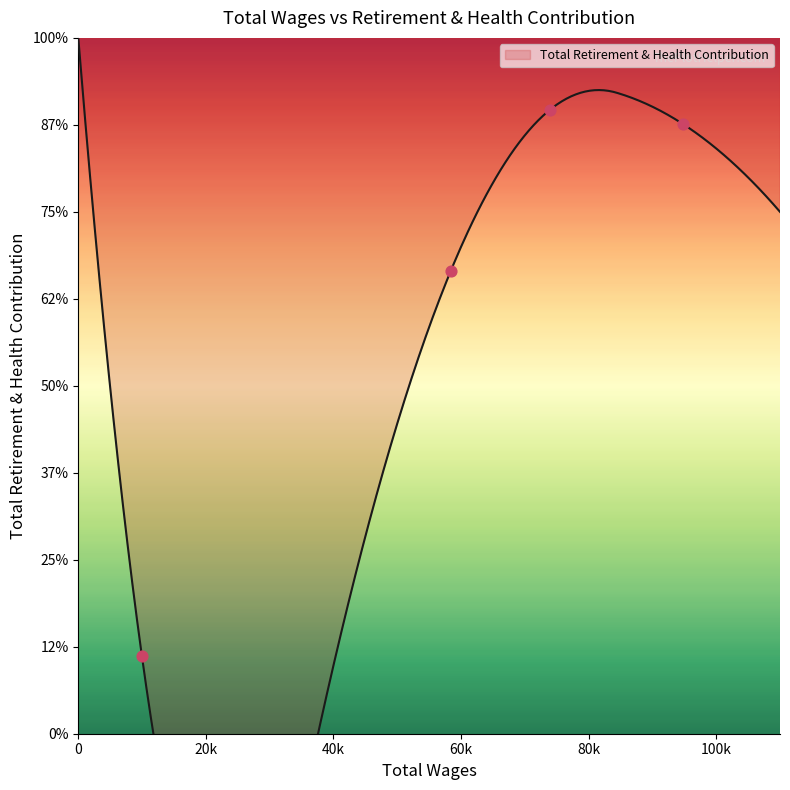

Between 94826.0 and 9967.0, which is larger?

94826.0